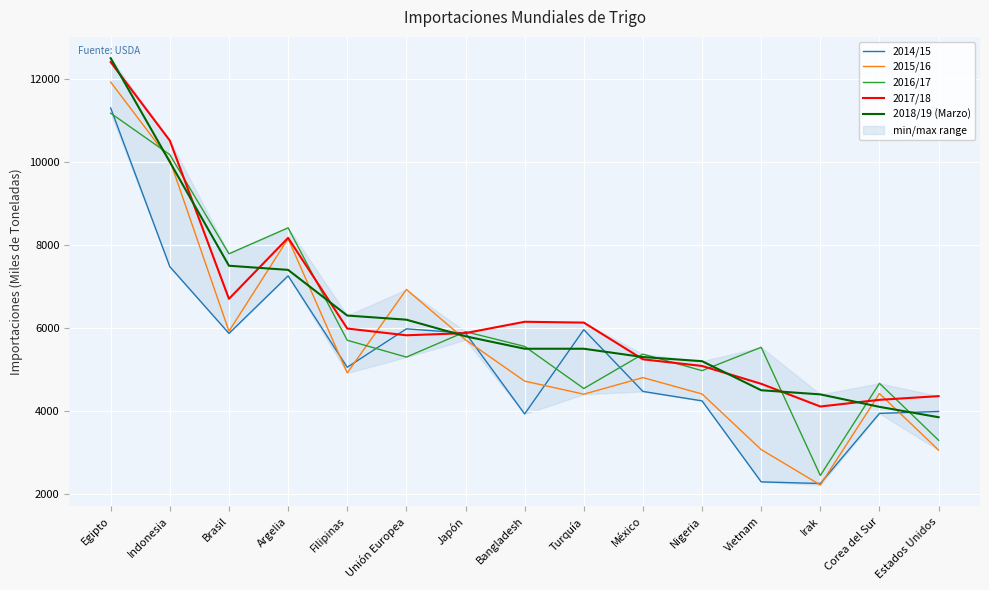

What is the value of the 2018/19 (Marzo) point at the 2nd from the left?

10000